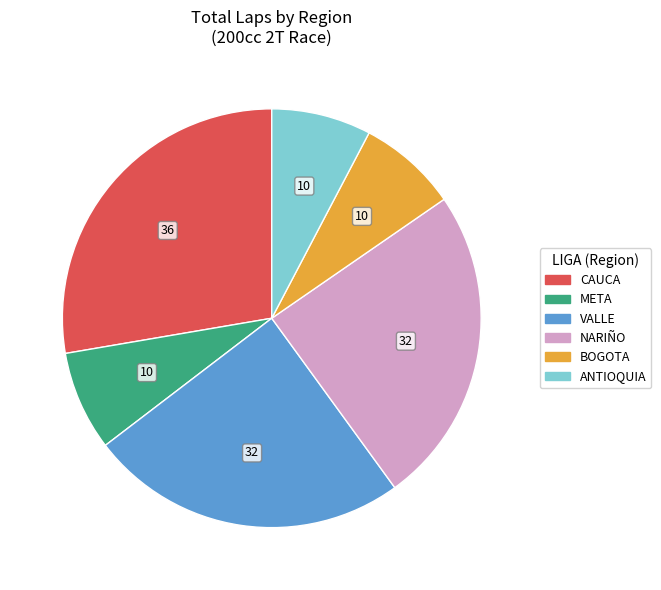

Which has a higher value, NARIÑO or META?

NARIÑO